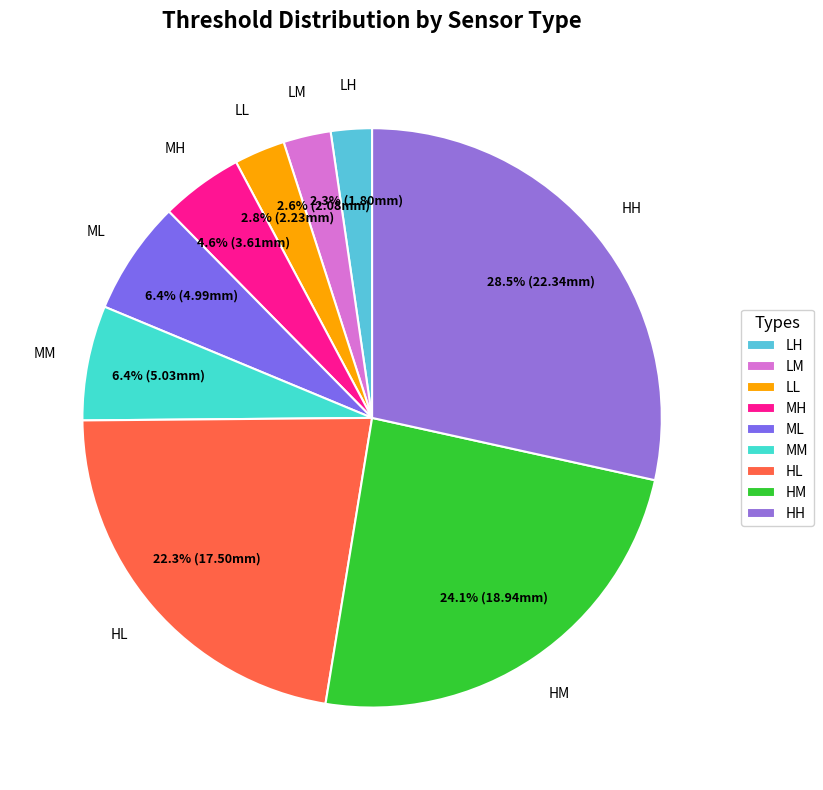

Between HM and HL, which is larger?

HM